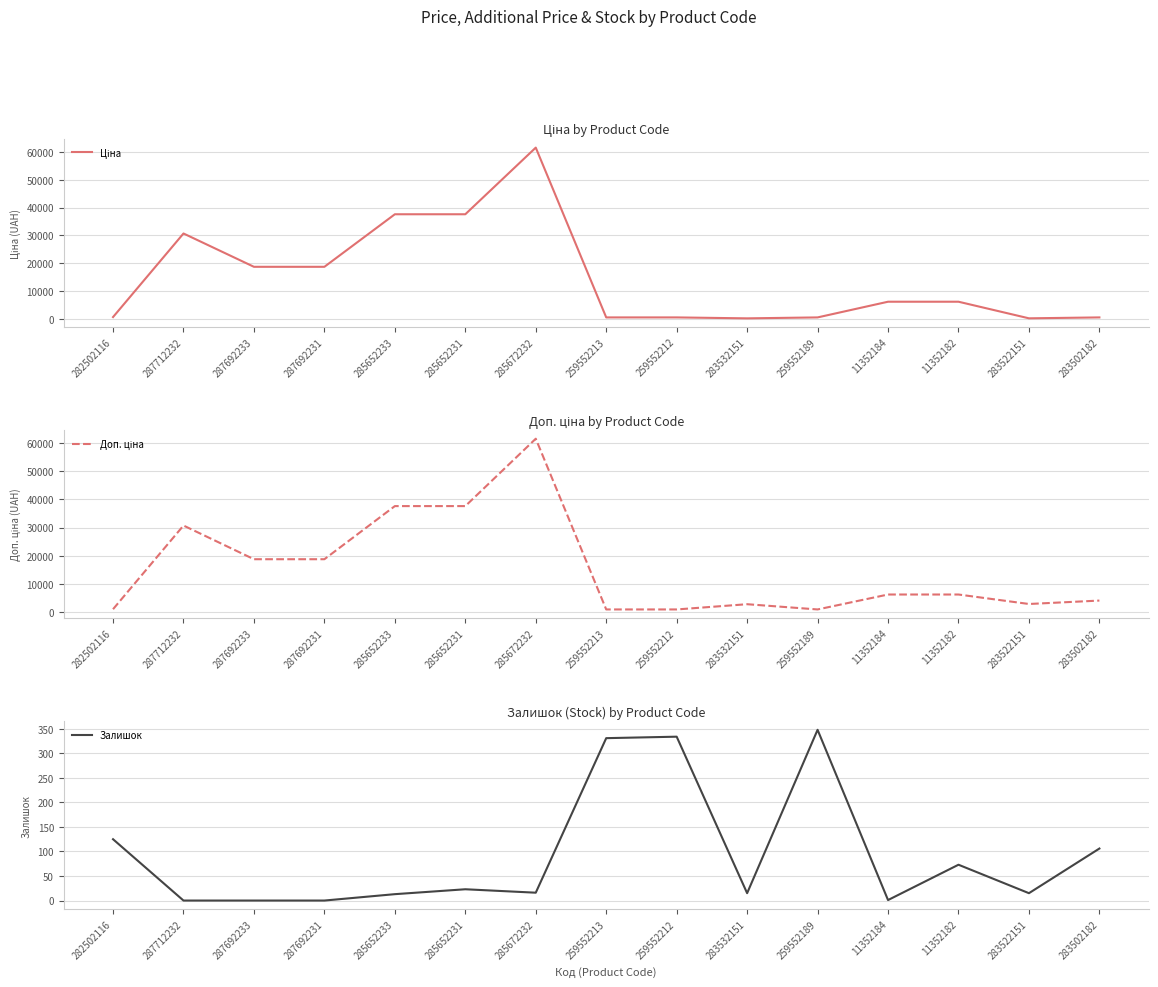

Reading left to right, what are all the values shown in this chart?

Ціна: 282502116=818.5	287712232=30717.1	287692233=18796.8	287692231=18796.8	285652233=37593.6	285652231=37593.6	285672232=61434.3	259552213=693.7	259552212=693.7	283532151=359.9	259552189=693.7	11352184=6308.8	11352182=6308.8	283522151=369.5	283502182=694.3
Доп. ціна: 282502116=1109.2	287712232=30717.1	287692233=18796.8	287692231=18796.8	285652233=37593.6	285652231=37593.6	285672232=61434.3	259552213=1024.6	259552212=1024.6	283532151=2878.8	259552189=1024.6	11352184=6308.8	11352182=6308.8	283522151=2955.8	283502182=4165.6
Залишок: 282502116=125.0	287712232=0.0	287692233=0.0	287692231=0.0	285652233=13.0	285652231=23.0	285672232=16.0	259552213=331.0	259552212=334.0	283532151=15.0	259552189=348.0	11352184=1.0	11352182=73.0	283522151=15.0	283502182=106.0